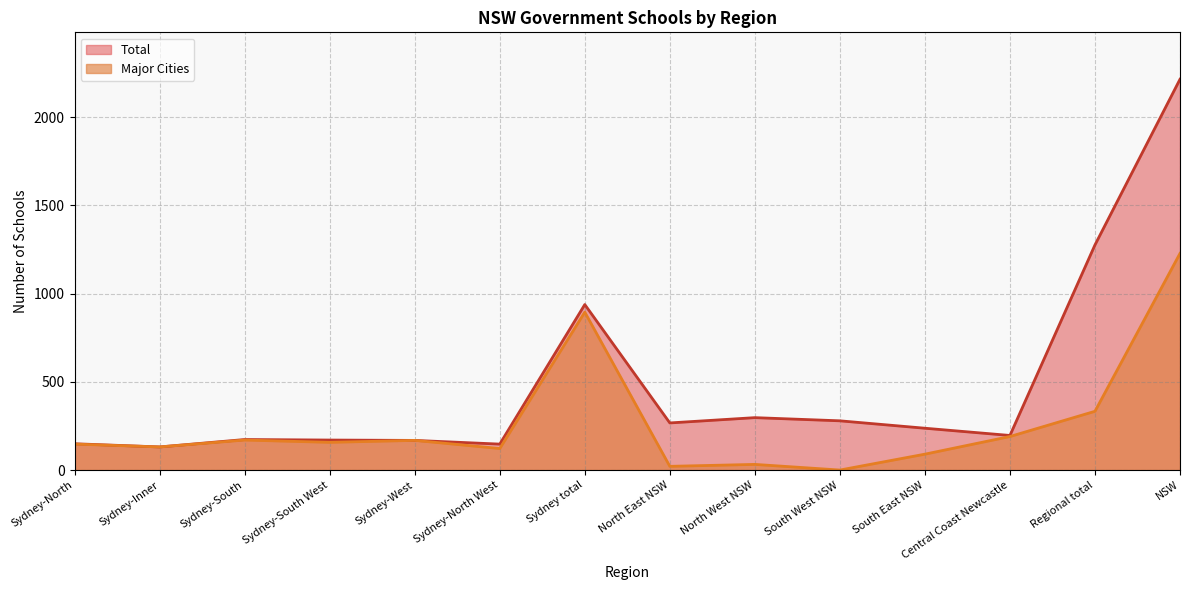

True or false: Major Cities has more than 2 interior local peaks.

True